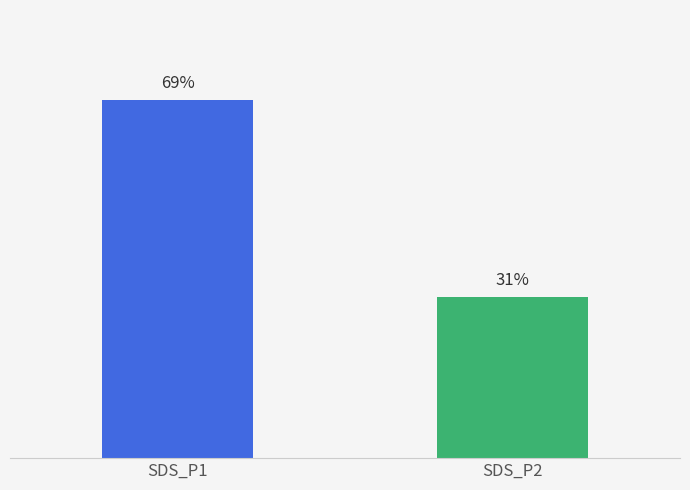

True or false: SDS_P1 has a value of 3.0 at SDS_P1.

False